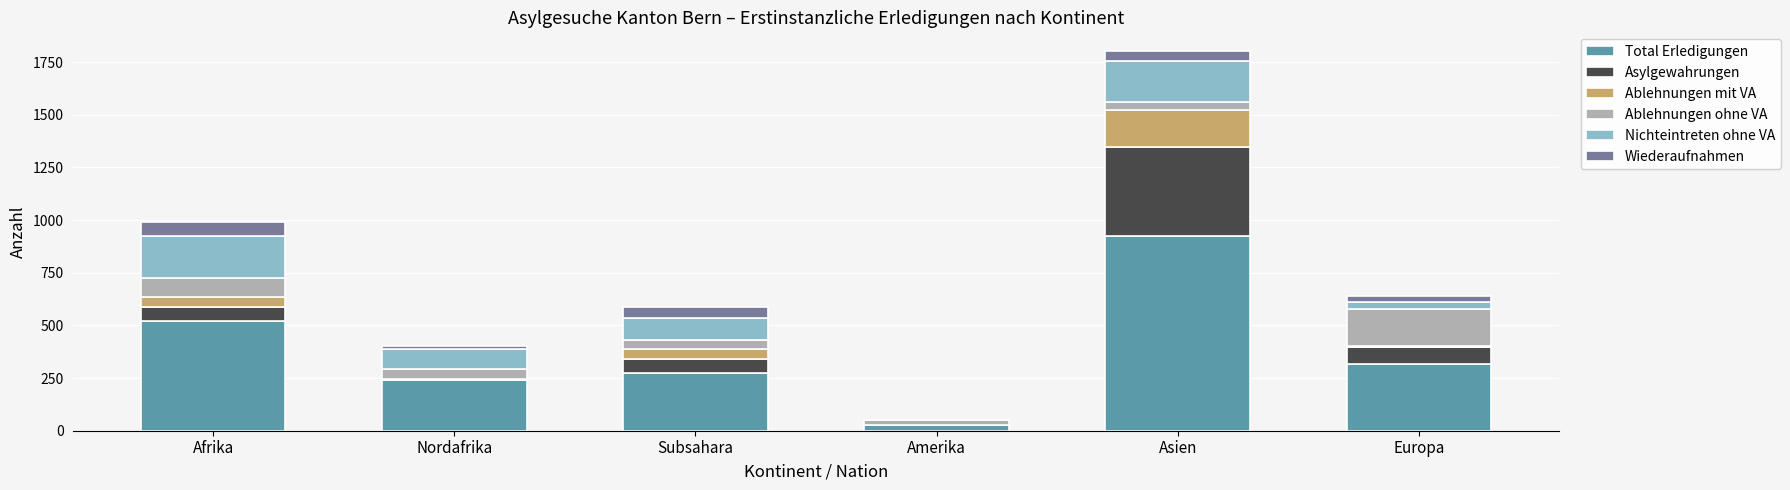

At which category is the sum across all series the highest?

Asien